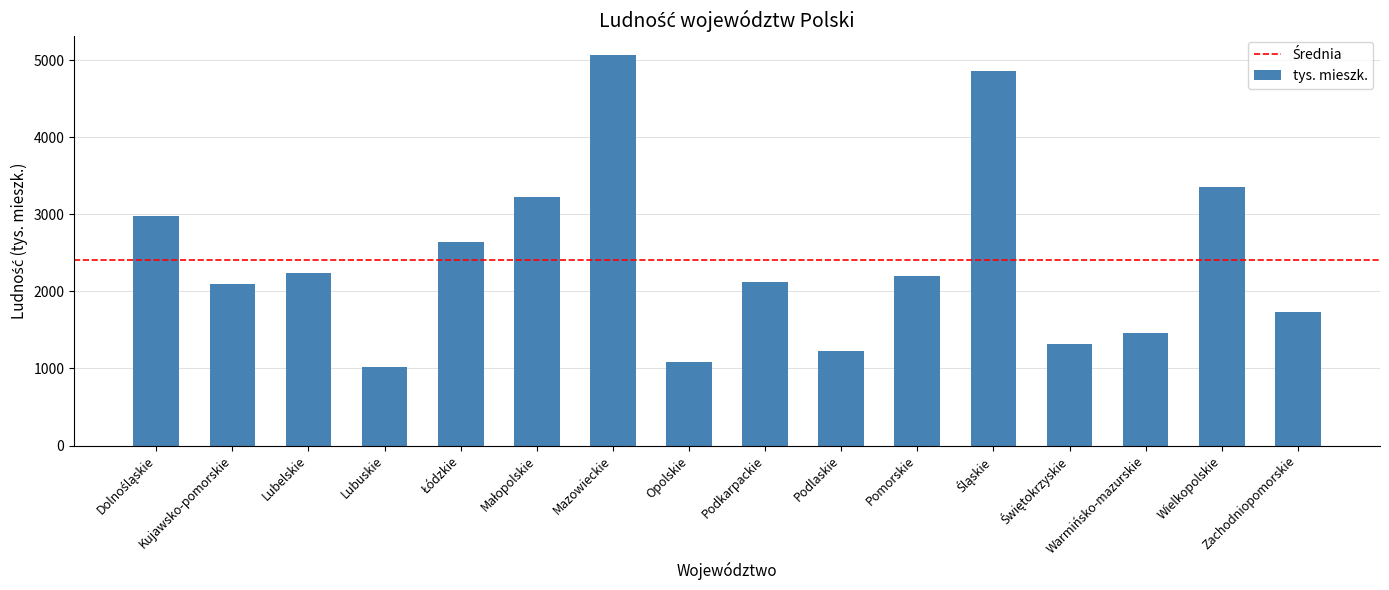

How many values are below 2194?

8